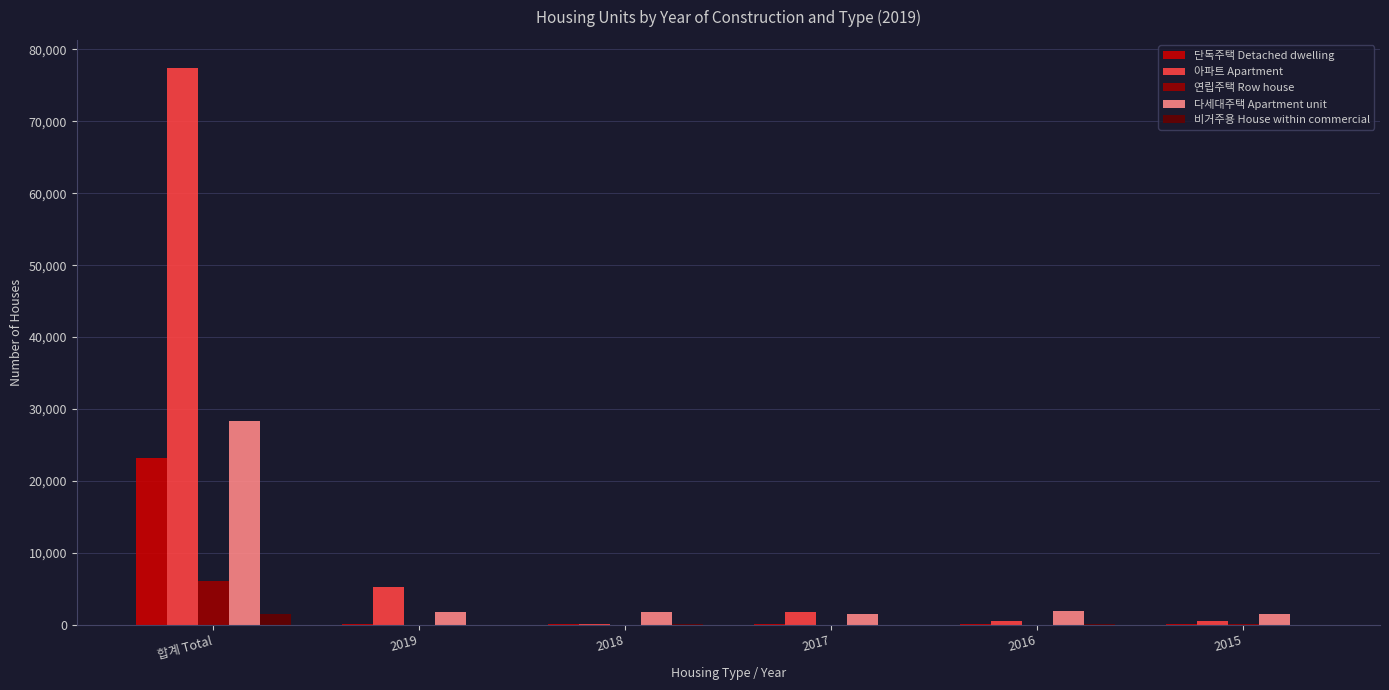

What are all the series names shown in the legend?

단독주택 Detached dwelling, 아파트 Apartment, 연립주택 Row house, 다세대주택 Apartment unit, 비거주용 House within commercial